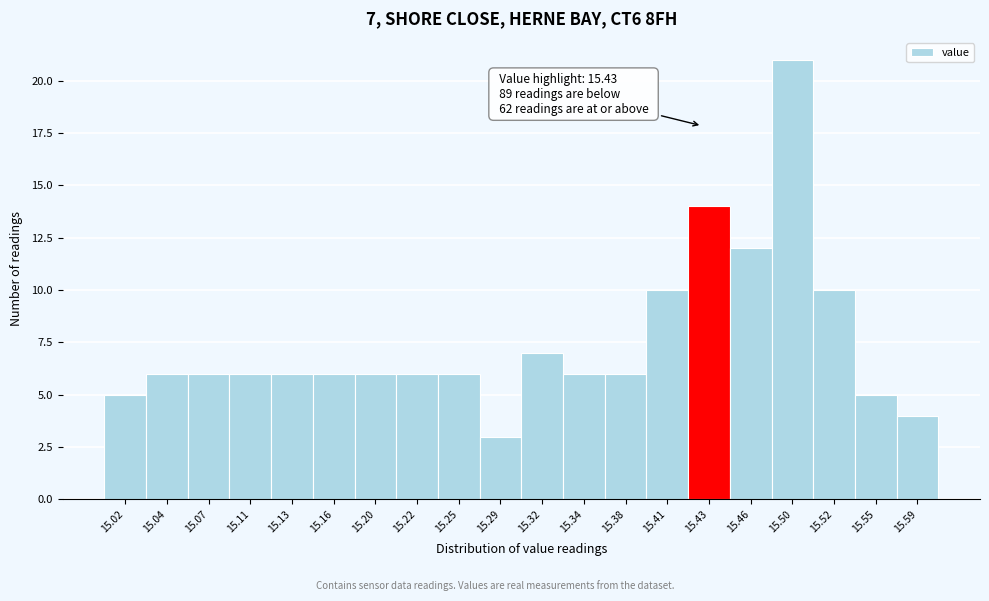

Over which range of the x-axis is the bar tallest?

15.48 to 15.51